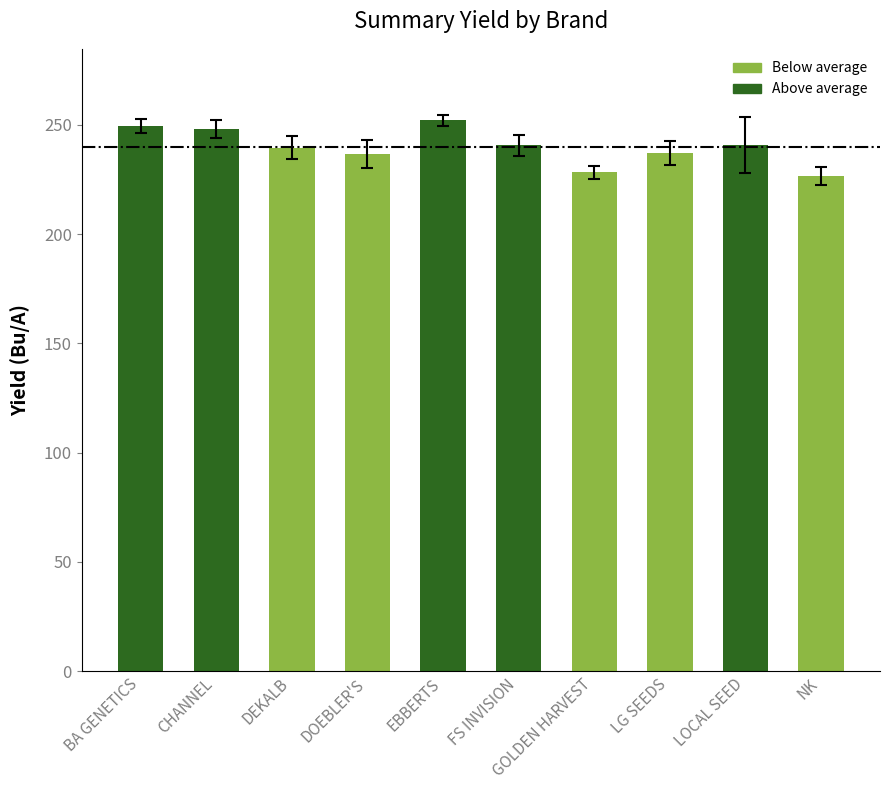

What is the ratio of the value at DEKALB to the value at LG SEEDS?

1.0